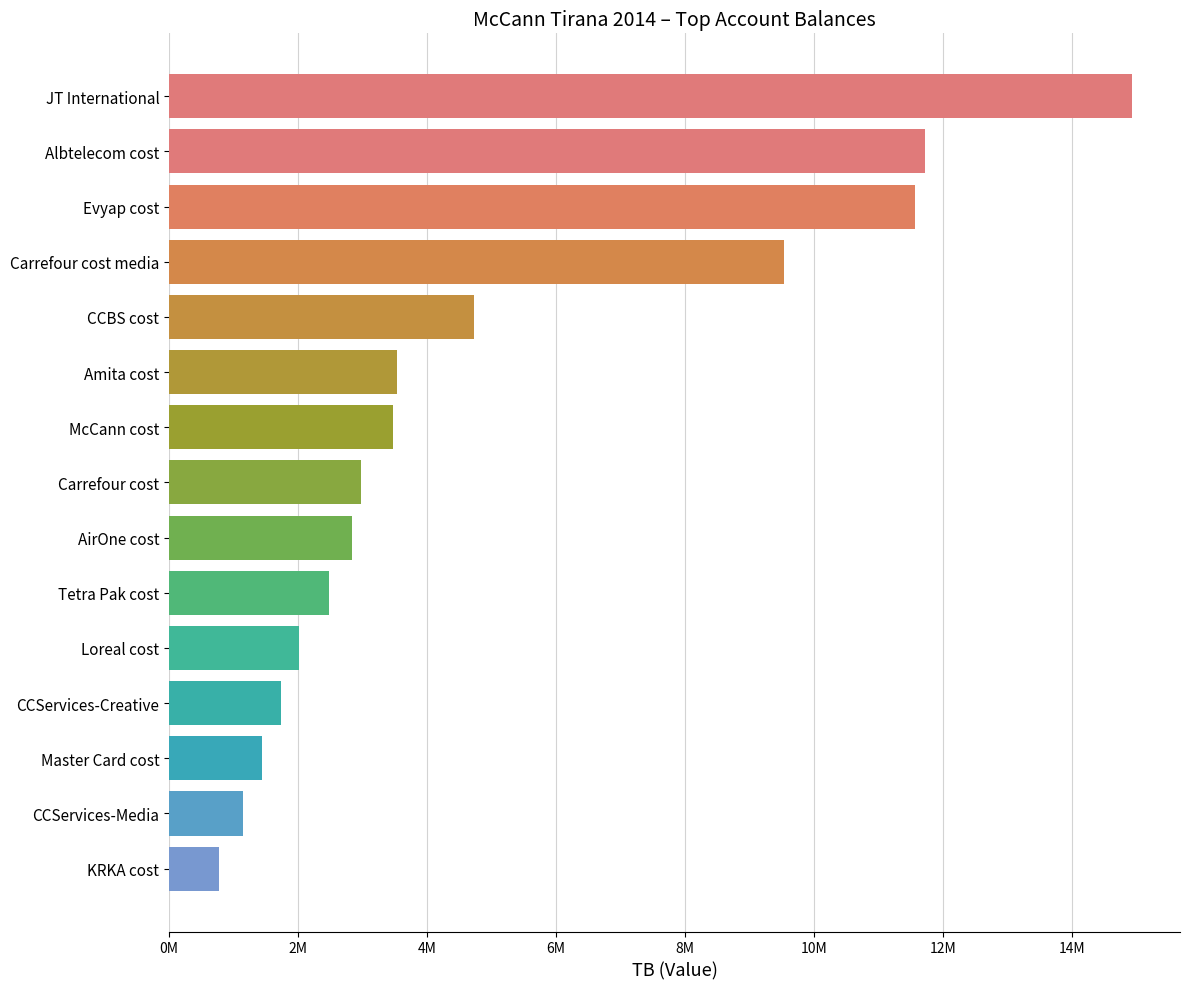

Are the bars horizontal?

Yes